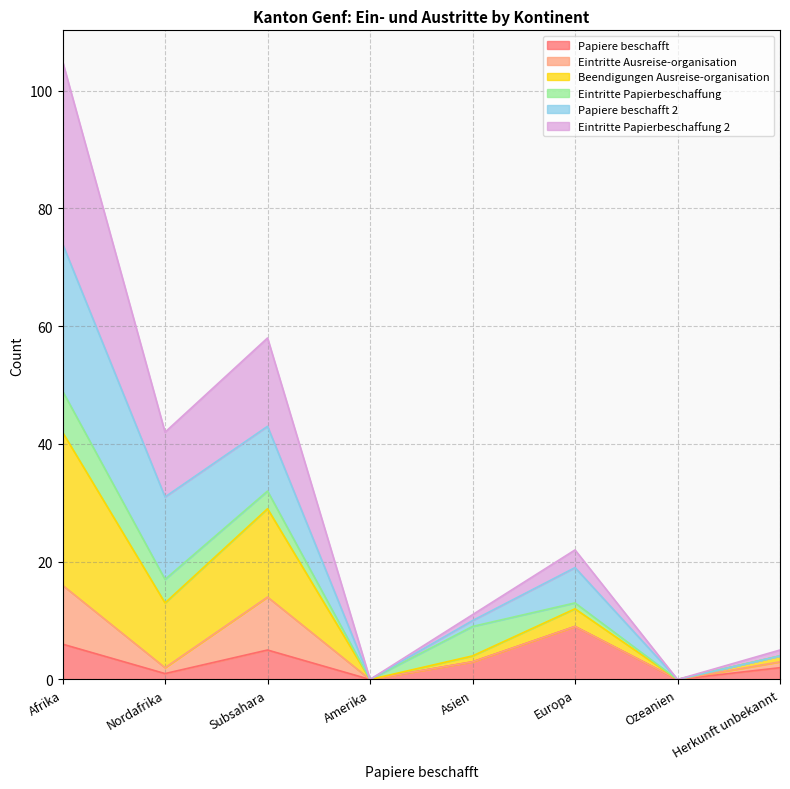

At which category is the sum across all series the highest?

Afrika